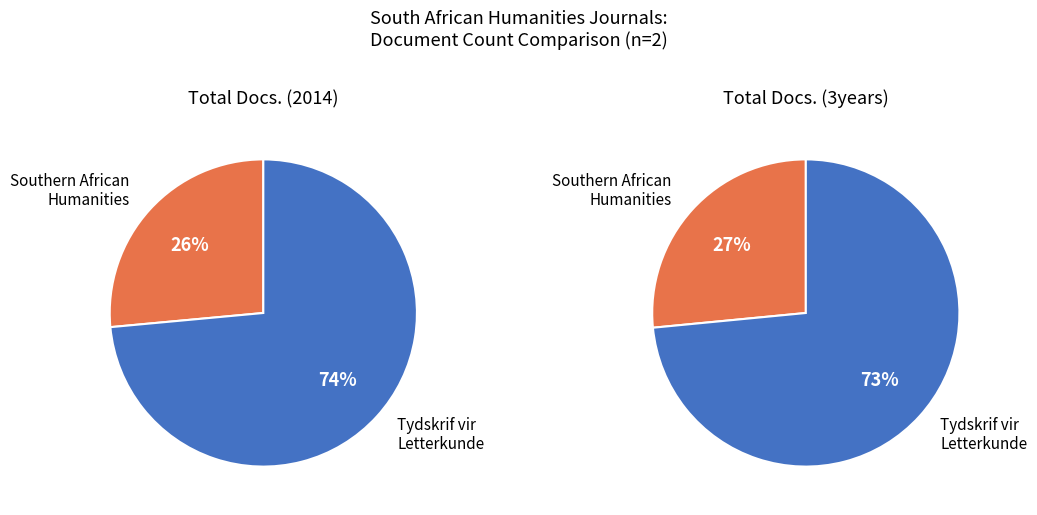

What is the ratio of the value at Tydskrif vir Letterkunde to the value at Southern African Humanities?

2.8